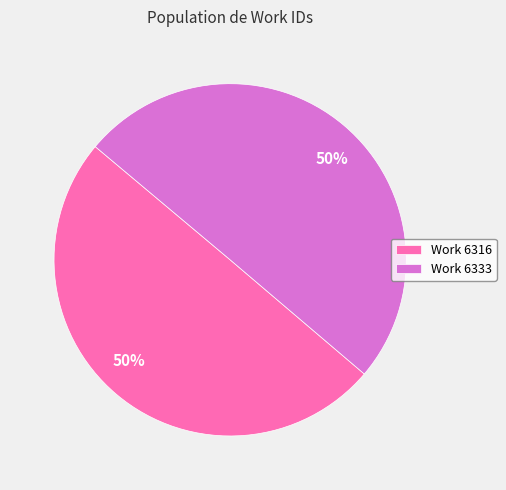

To the nearest percent, what is the average slice percentage?

50%